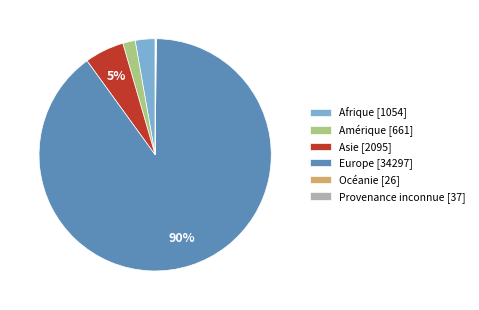

Is it true that Amérique [661] is 2% of the pie?

True